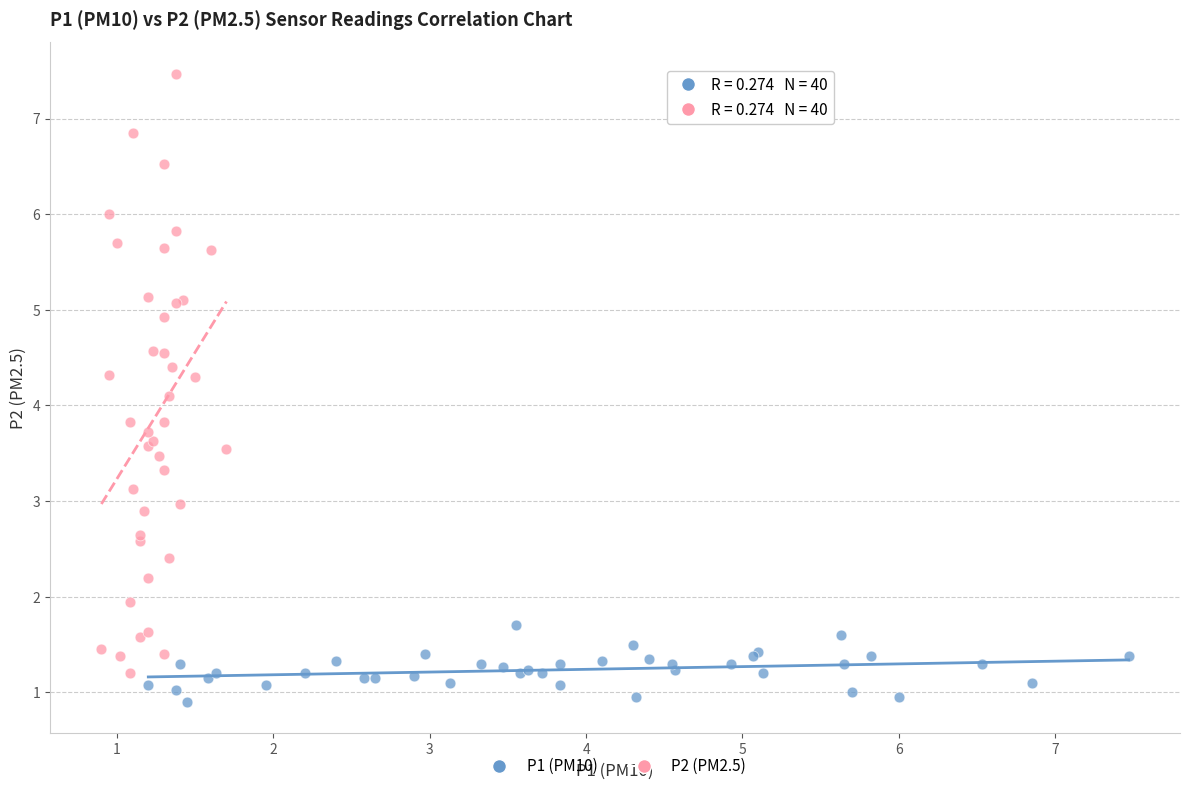

Which series reaches the minimum Y coordinate?

P1 (PM10)